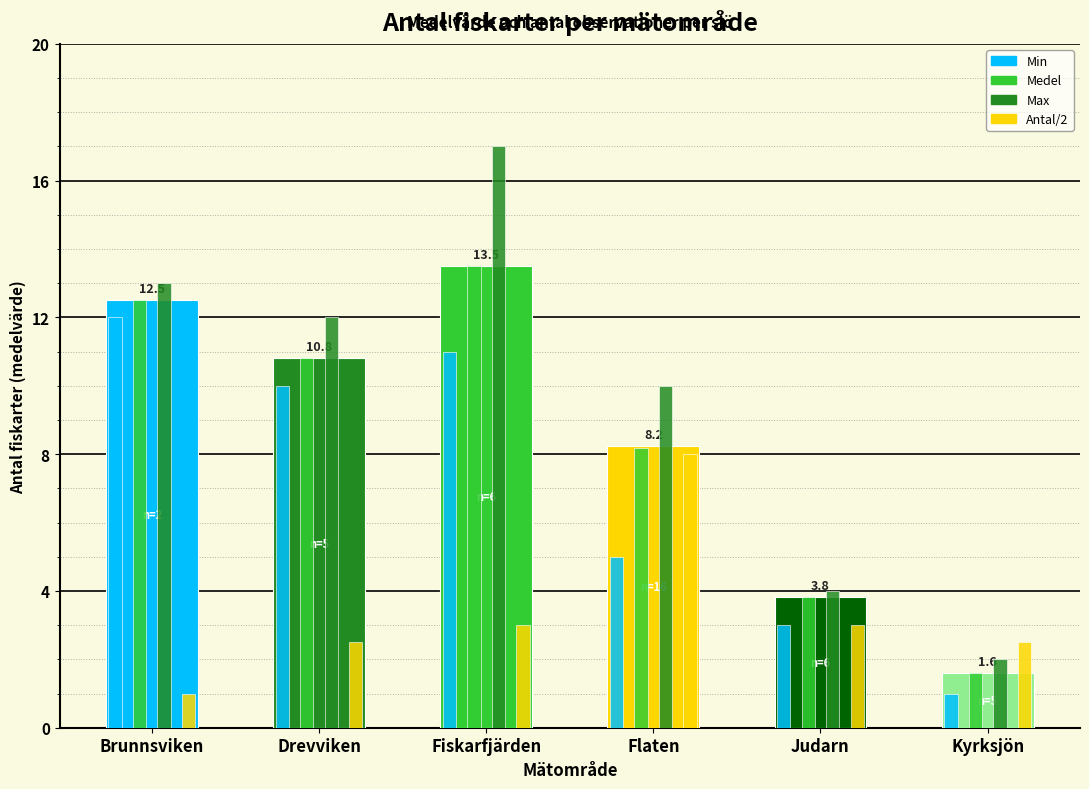

Reading left to right, extract all data points from this chart.

Min: 12.0	10.0	11.0	5.0	3.0	1.0
Medel: 12.5	10.8	13.5	8.2	3.8	1.6
Max: 13.0	12.0	17.0	10.0	4.0	2.0
Antal/2: 1.0	2.5	3.0	8.0	3.0	2.5